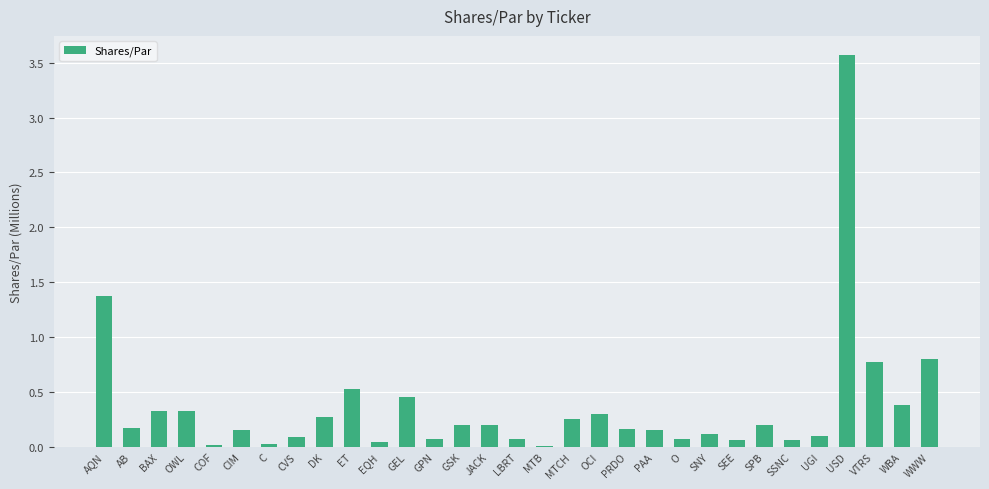

What is the sum of all values?

11.3